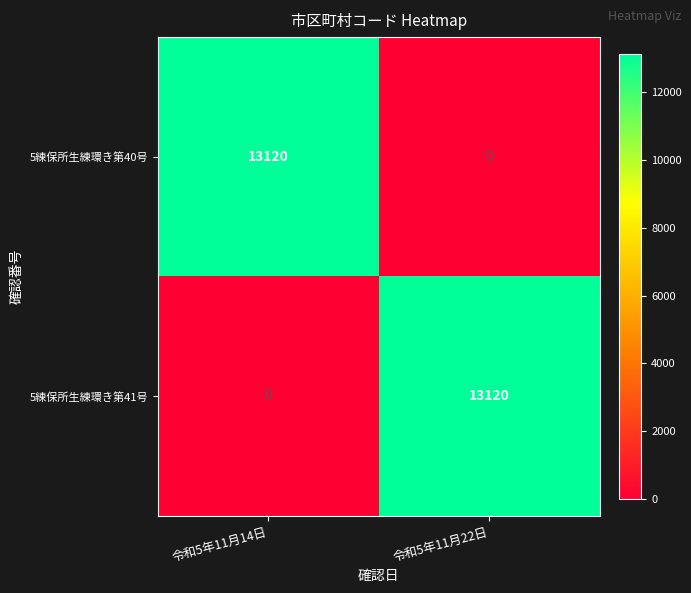

Reading left to right, extract all data points from this chart.

5練保所生練環き第40号: 13120	0
5練保所生練環き第41号: 0	13120